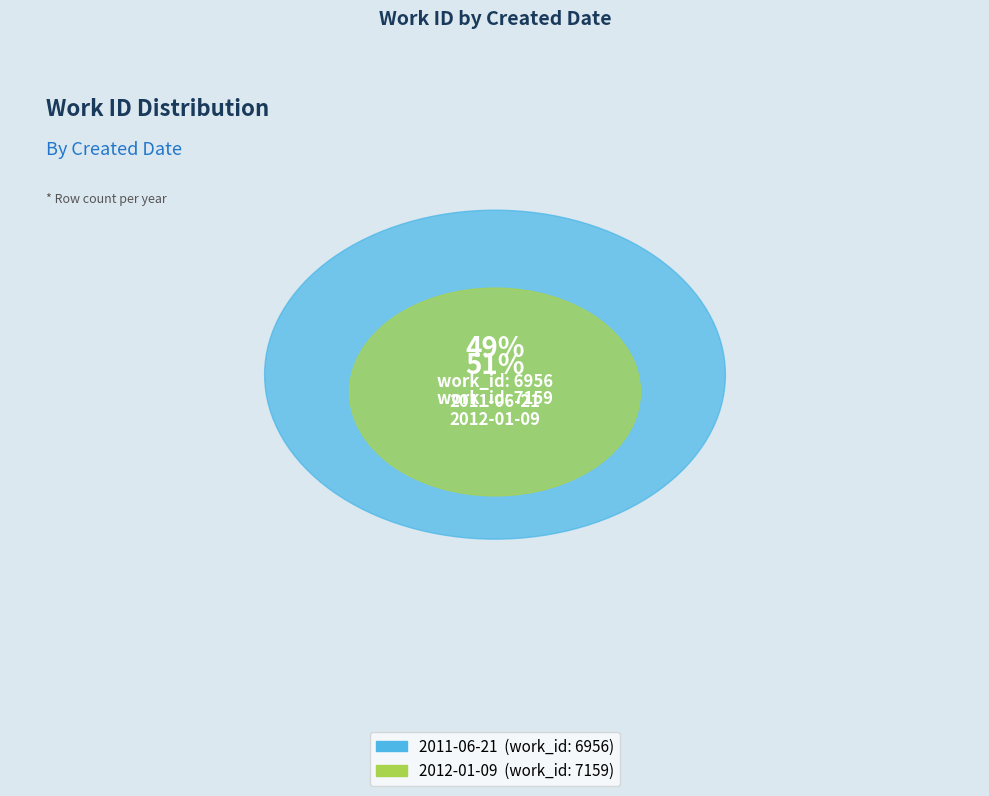

Does 2012-01-09 account for over 50% of the chart?

Yes